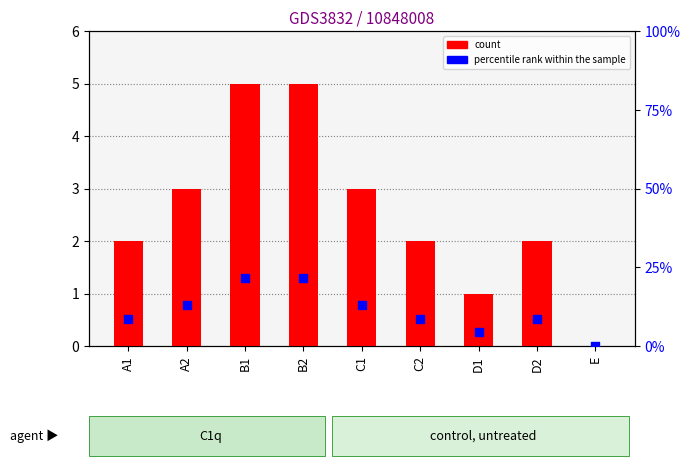

Which series has the widest spread of Y values?

percentile rank within the sample